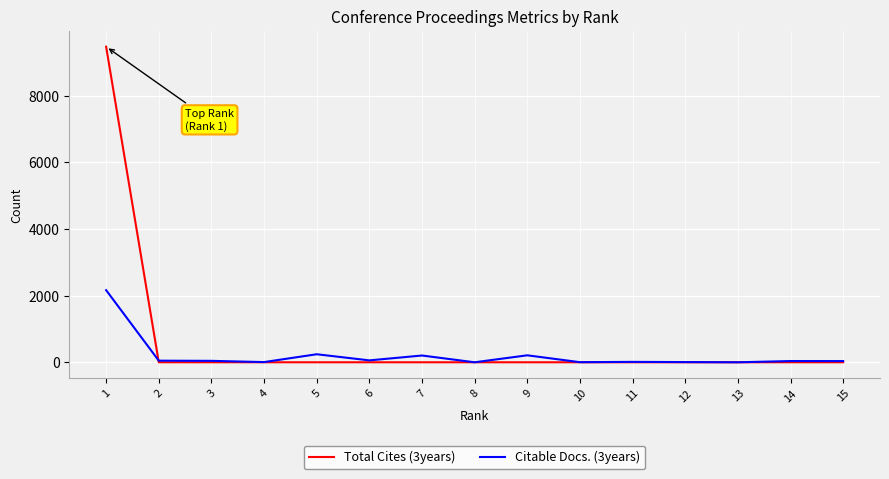

At which category is the sum across all series the highest?

1